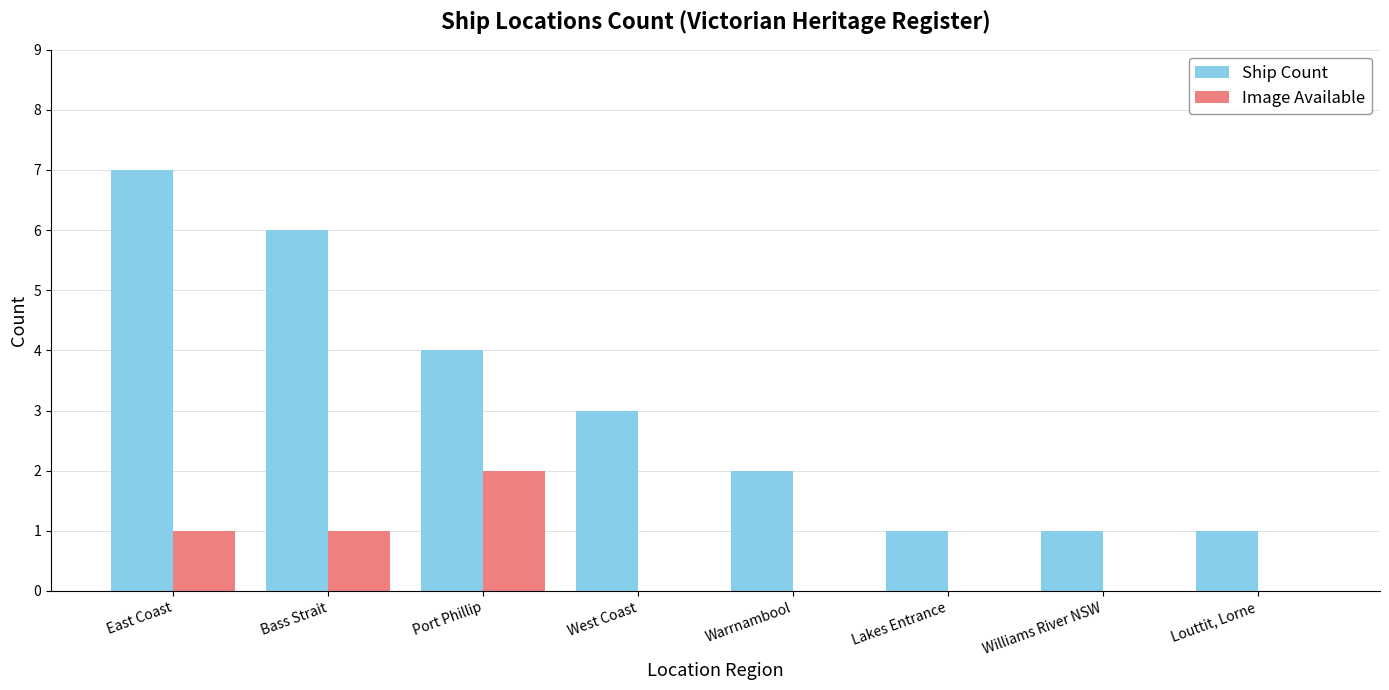

Is the value of Image Available at Bass Strait greater than the value of Ship Count at Bass Strait?

No